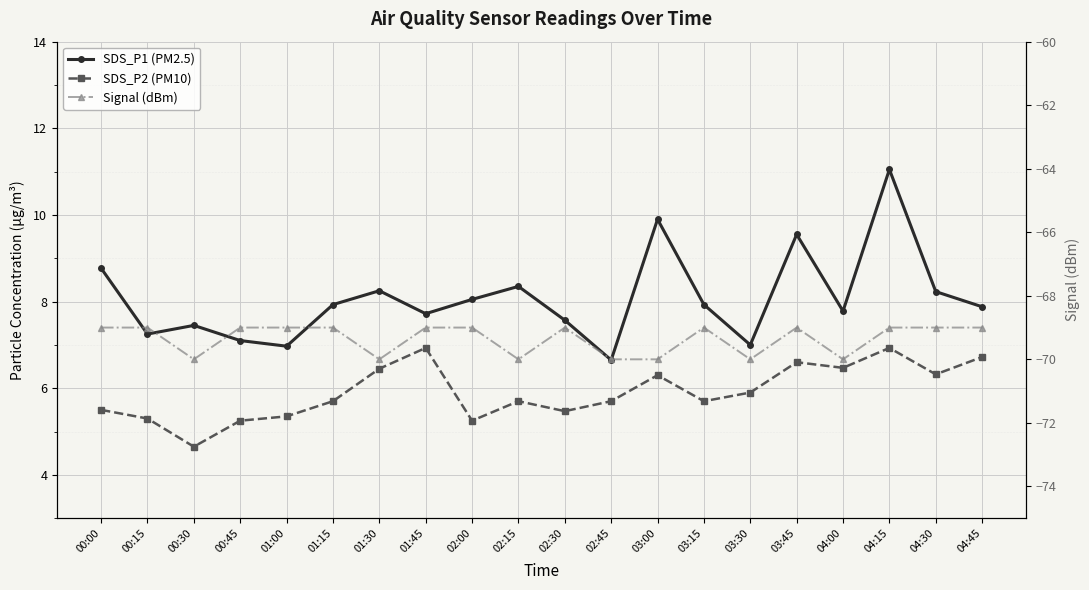

At which category does SDS_P1 (PM2.5) reach its first local peak?

00:30